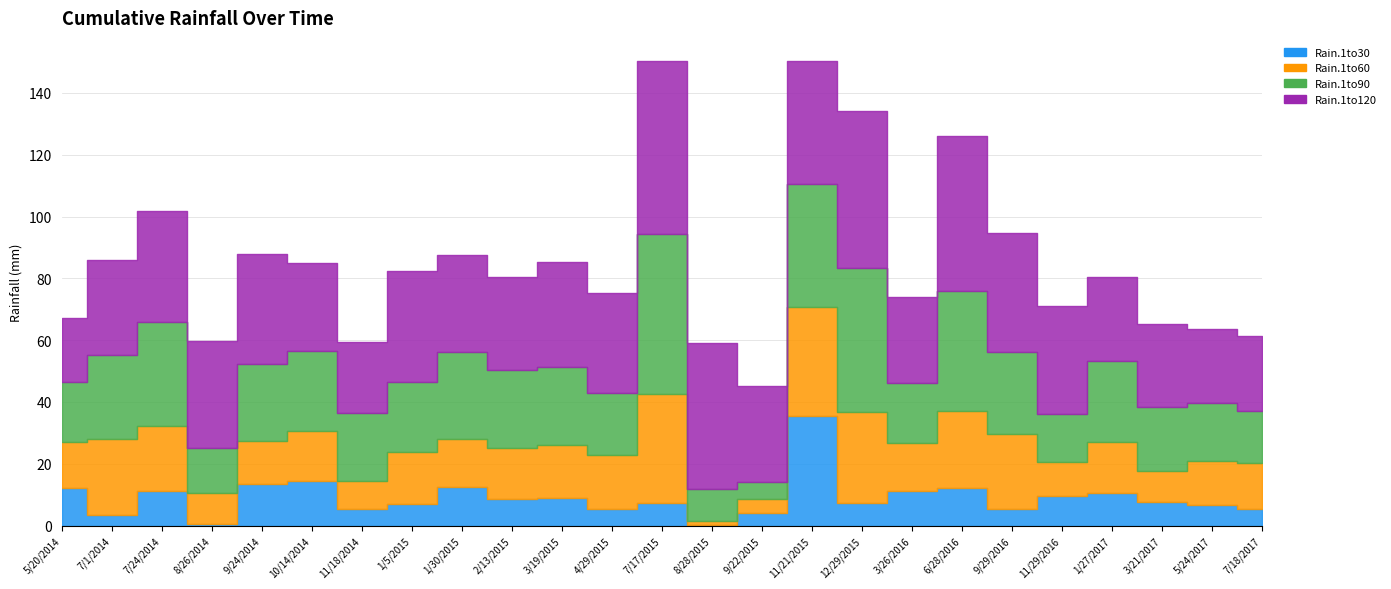

True or false: Rain.1to30 has a value of 22.8 at 10/14/2014.

False